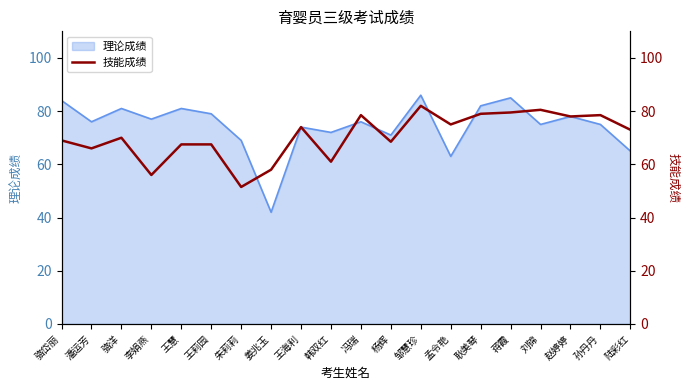

Is it true that 理论成绩 equals 86 at 邹慧珍?

True